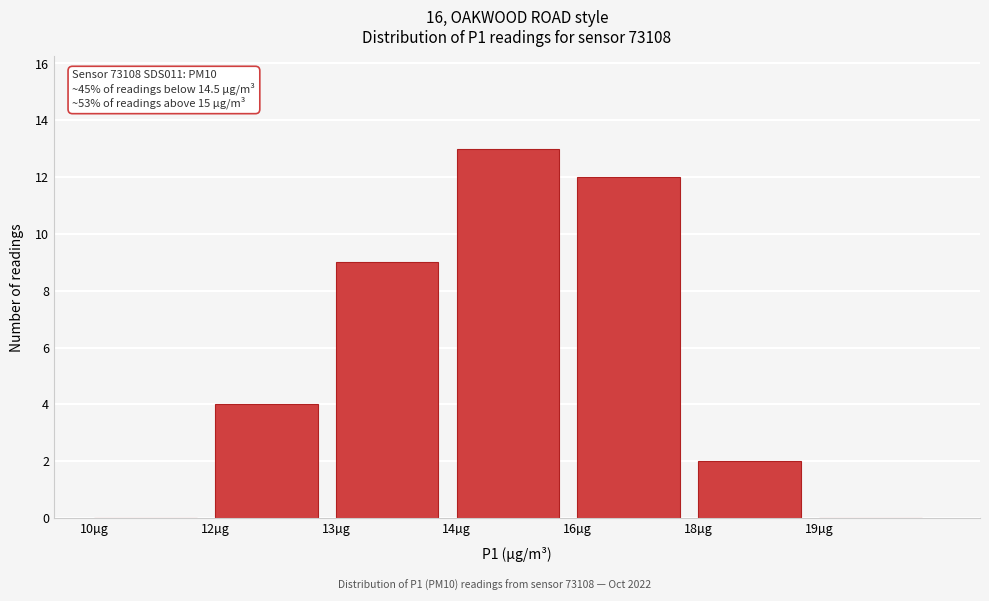

Reading right to left, transcribe all the data shown in this chart.

19µg=0	18µg=2	16µg=12	14µg=13	13µg=9	12µg=4	10µg=0